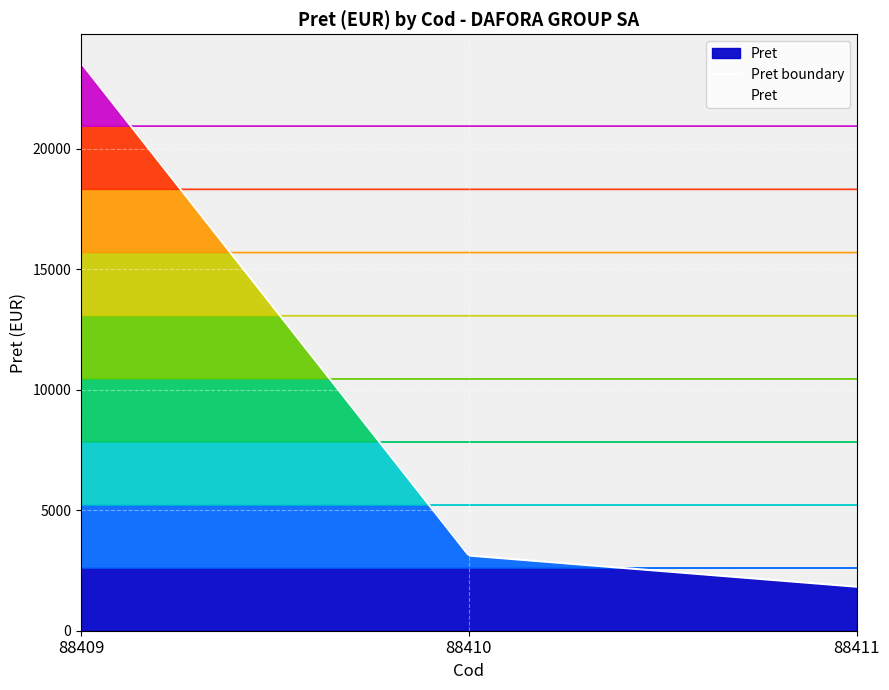

The value at 88410 is 3118.5. True or false?

True